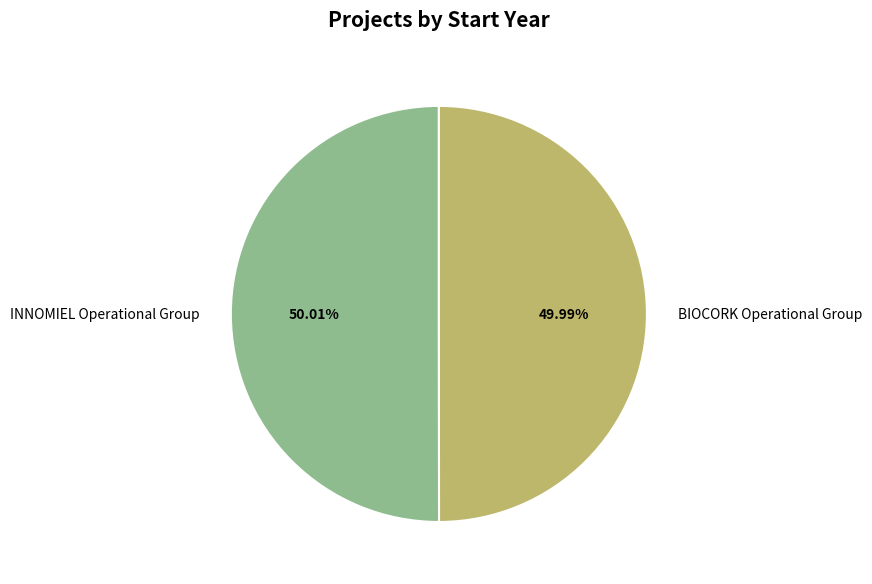

What is the ratio of the value at BIOCORK Operational Group to the value at INNOMIEL Operational Group?

1.0